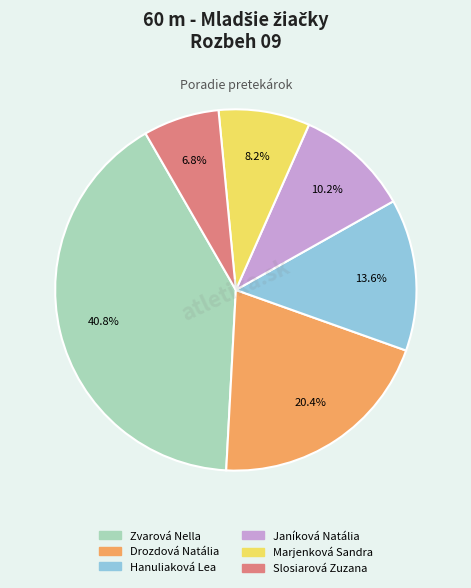

How much of the chart is everything except Janíková Natália?

89.8%